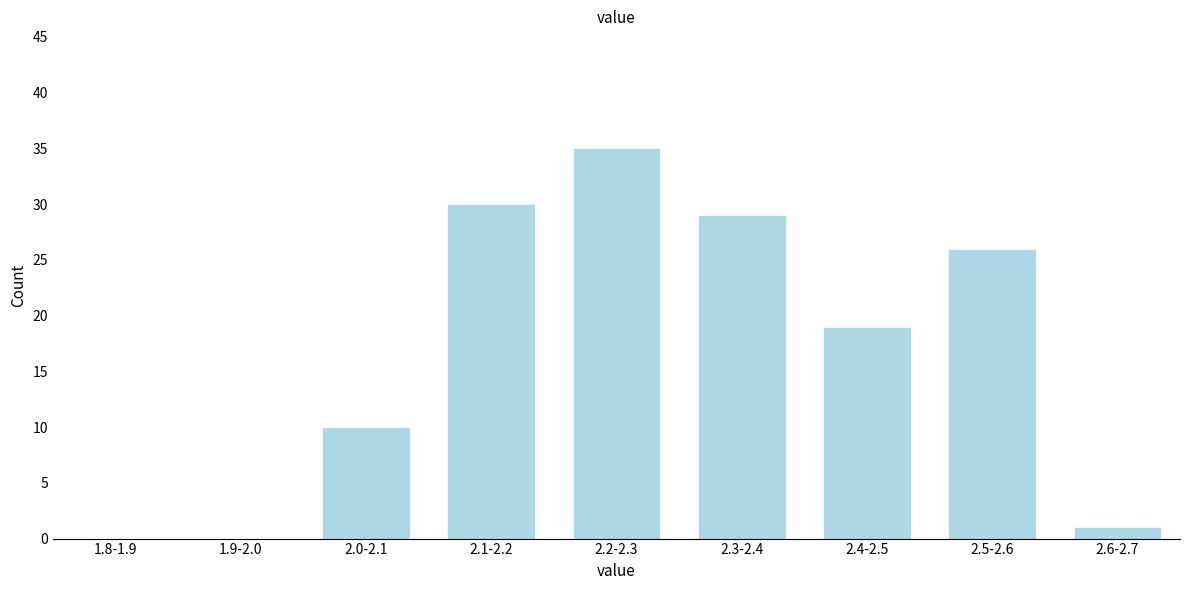

Reading left to right, extract all data points from this chart.

1.8-1.9=0	1.9-2.0=0	2.0-2.1=10	2.1-2.2=30	2.2-2.3=35	2.3-2.4=29	2.4-2.5=19	2.5-2.6=26	2.6-2.7=1